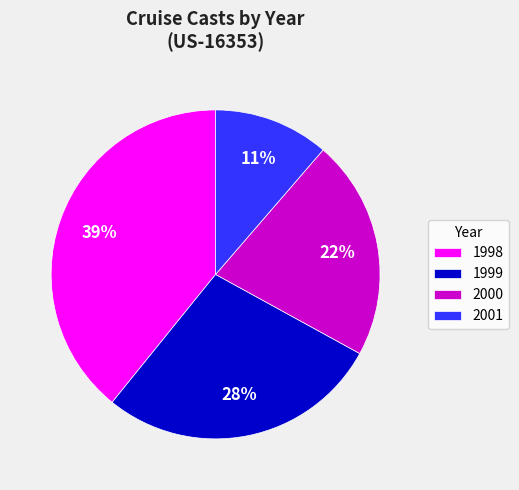

To the nearest percent, what percentage of the pie is 2000?

22%